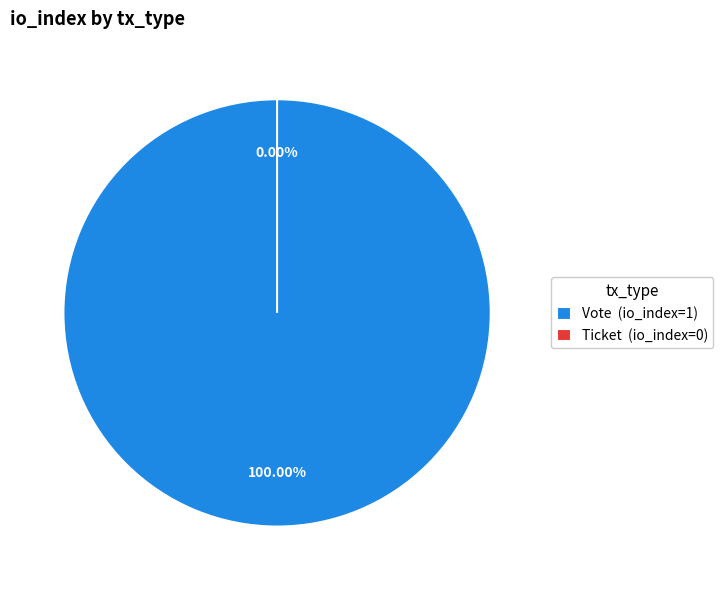

To the nearest percent, what is the average slice percentage?

50%